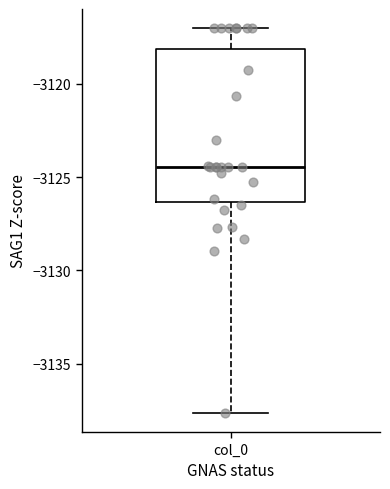

Where does the upper whisker of the box for col_0 end on the y-axis? The values are not printed on the chart, so give them approximately, as read against the axis.

-3117.0